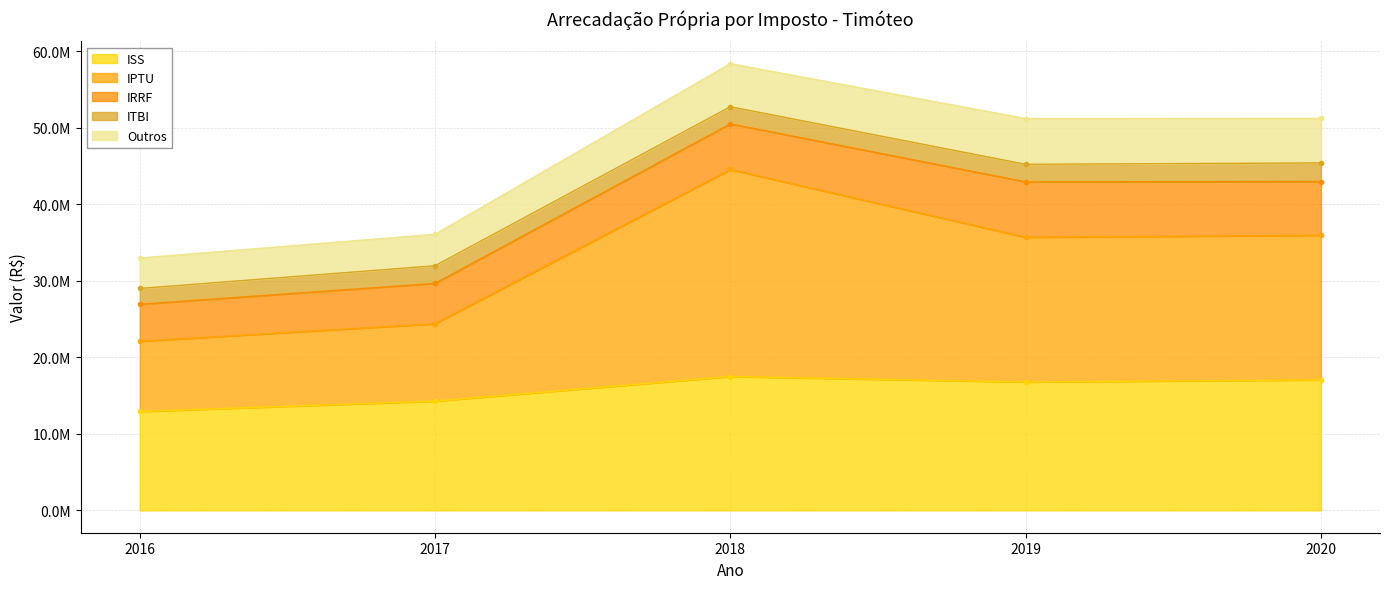

Which category has the highest value in the IRRF series?

2019